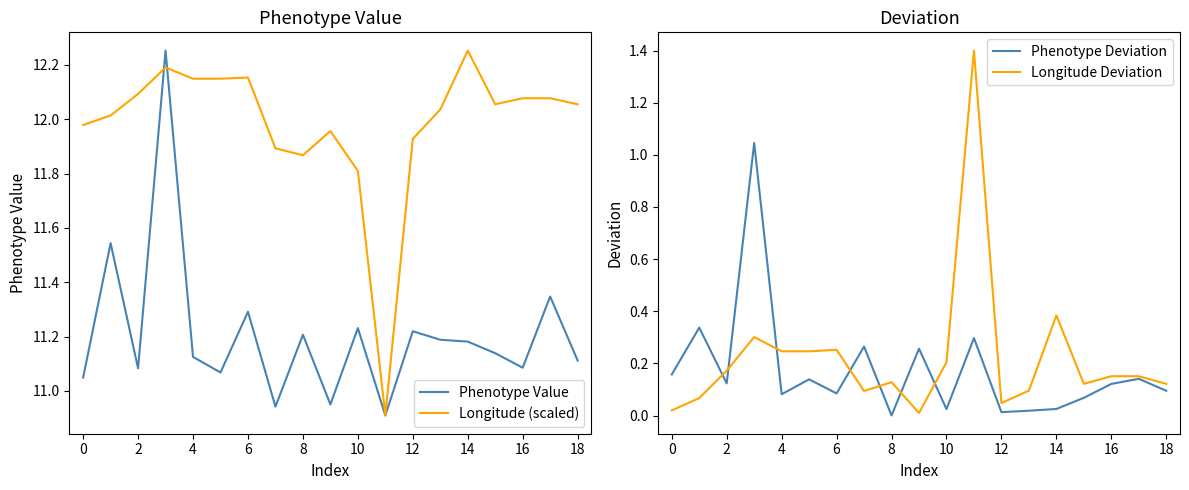

What is the lowest value of the Longitude (scaled) series?

10.9